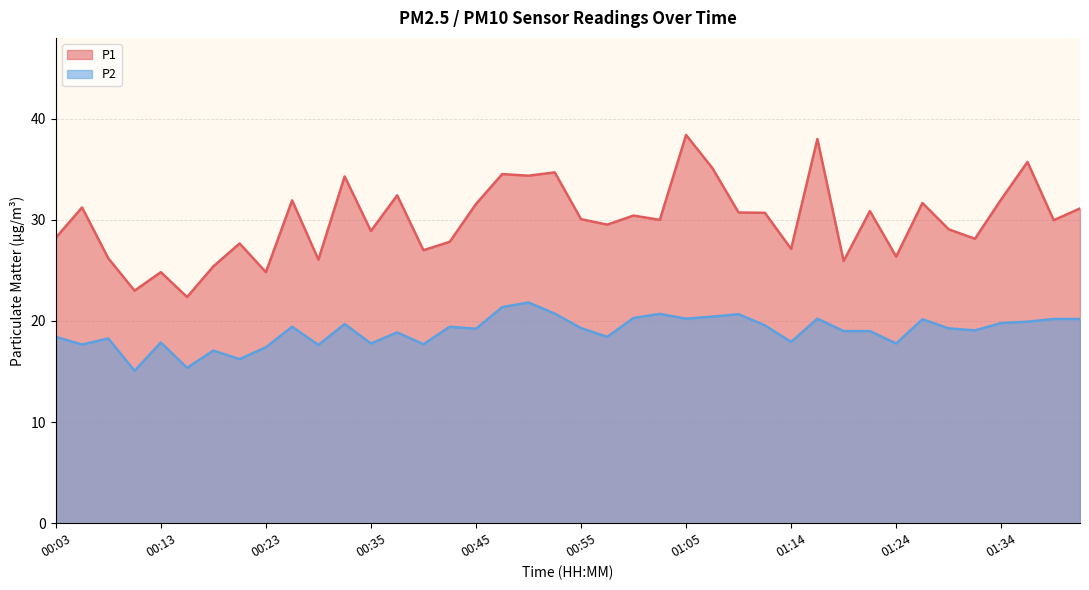

Between 01:27 and 01:29, which series saw the biggest shift?

P1